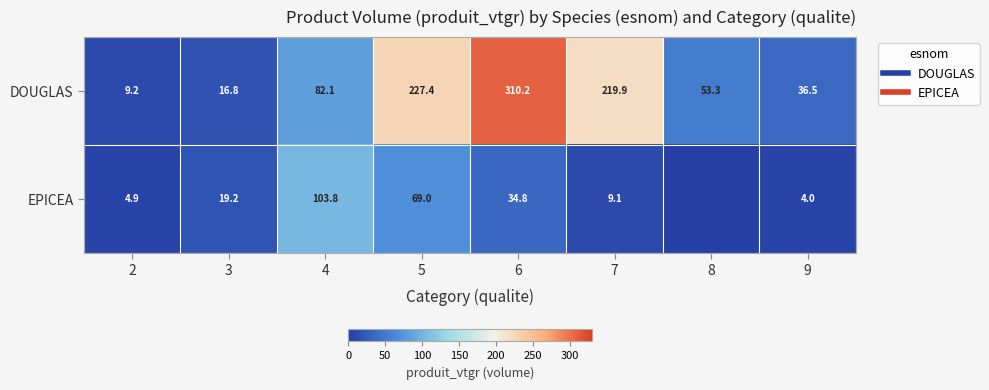

True or false: DOUGLAS has a value of 9.2 at 2.

True